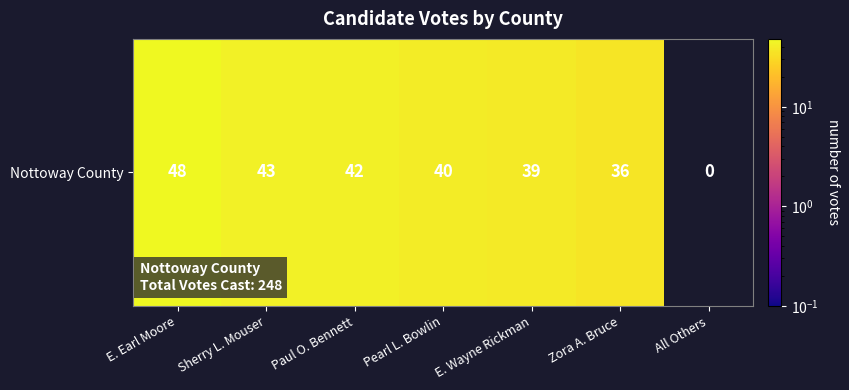

What value does the data have at Zora A. Bruce, to the nearest 5?

35